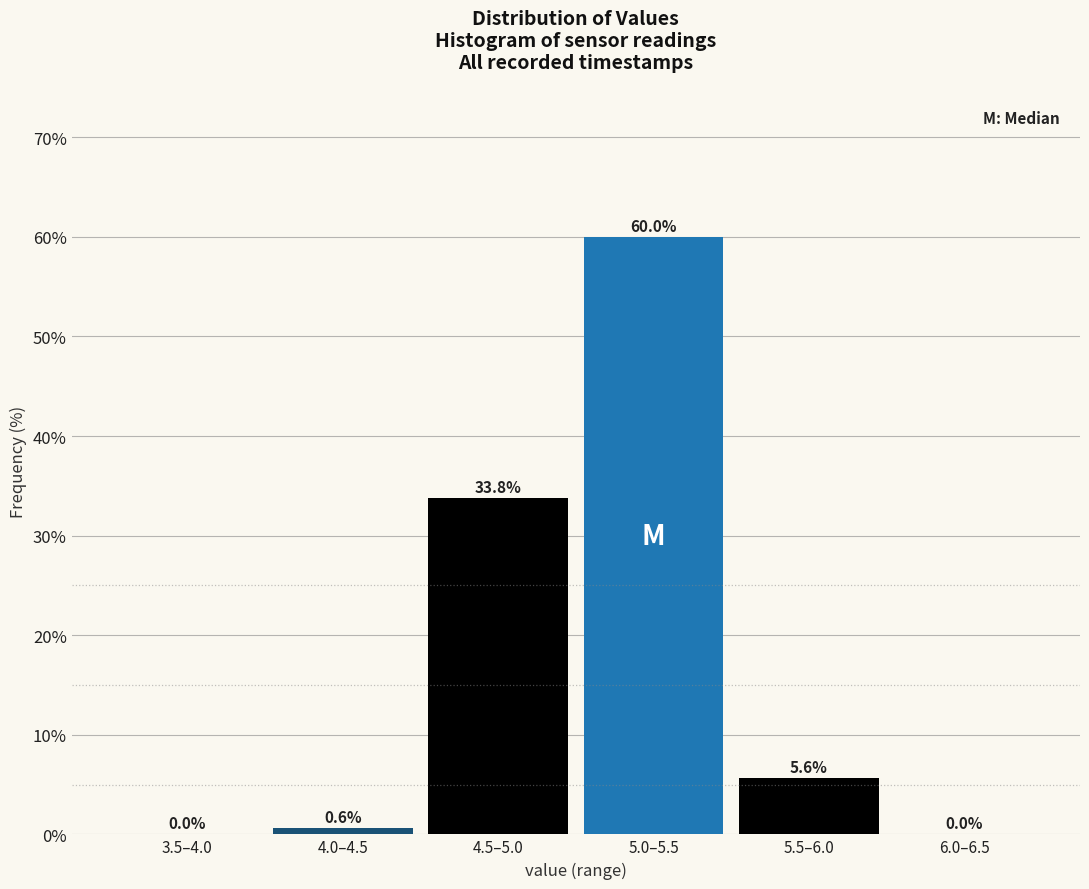

Reading left to right, transcribe all the data shown in this chart.

3.5–4.0=0.0	4.0–4.5=0.6	4.5–5.0=33.8	5.0–5.5=60.0	5.5–6.0=5.6	6.0–6.5=0.0